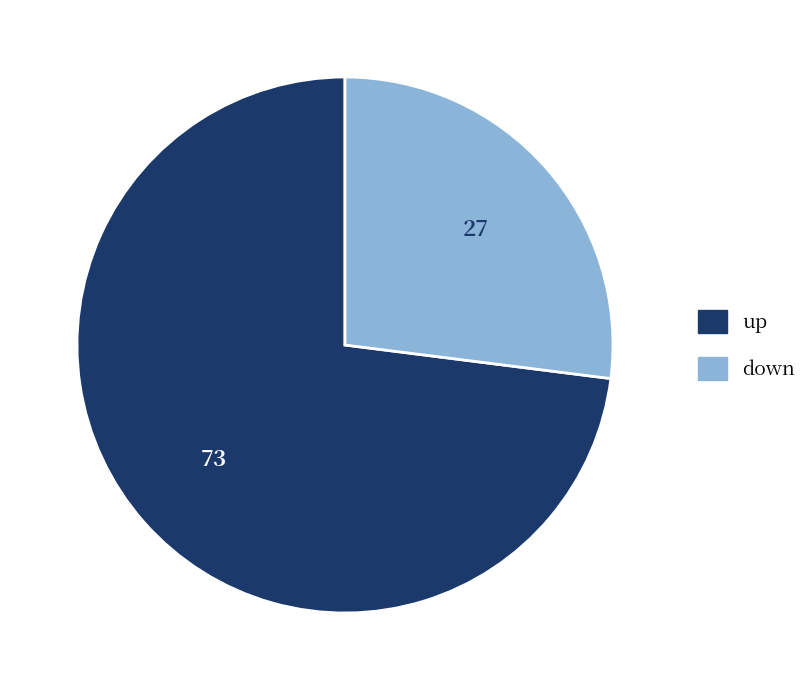

The up slice represents 64% of the pie. True or false?

False